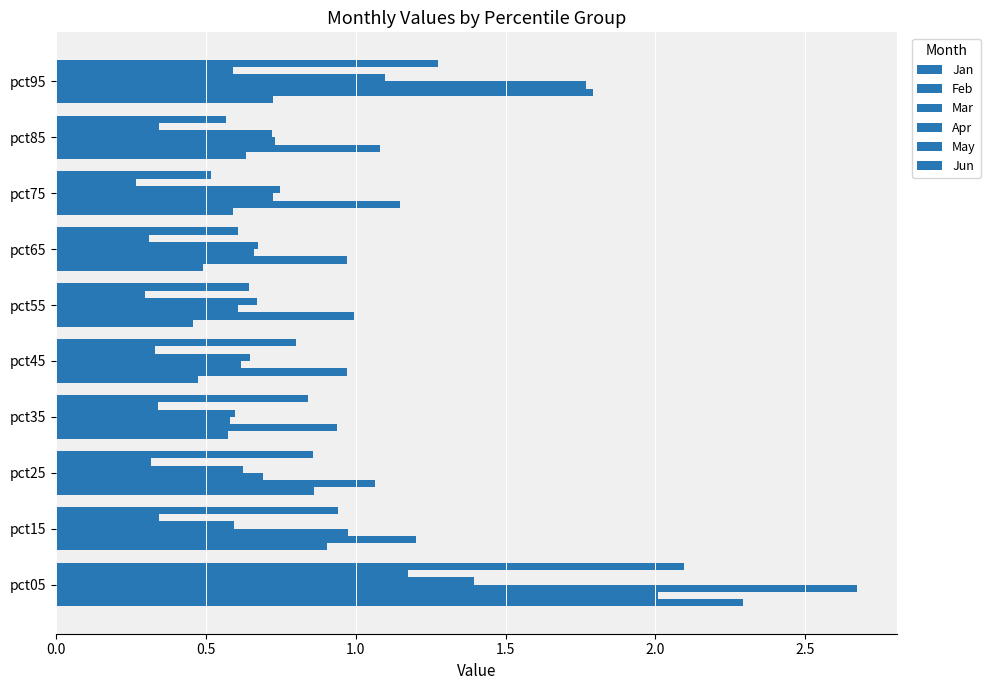

How many series are shown in this chart?

6